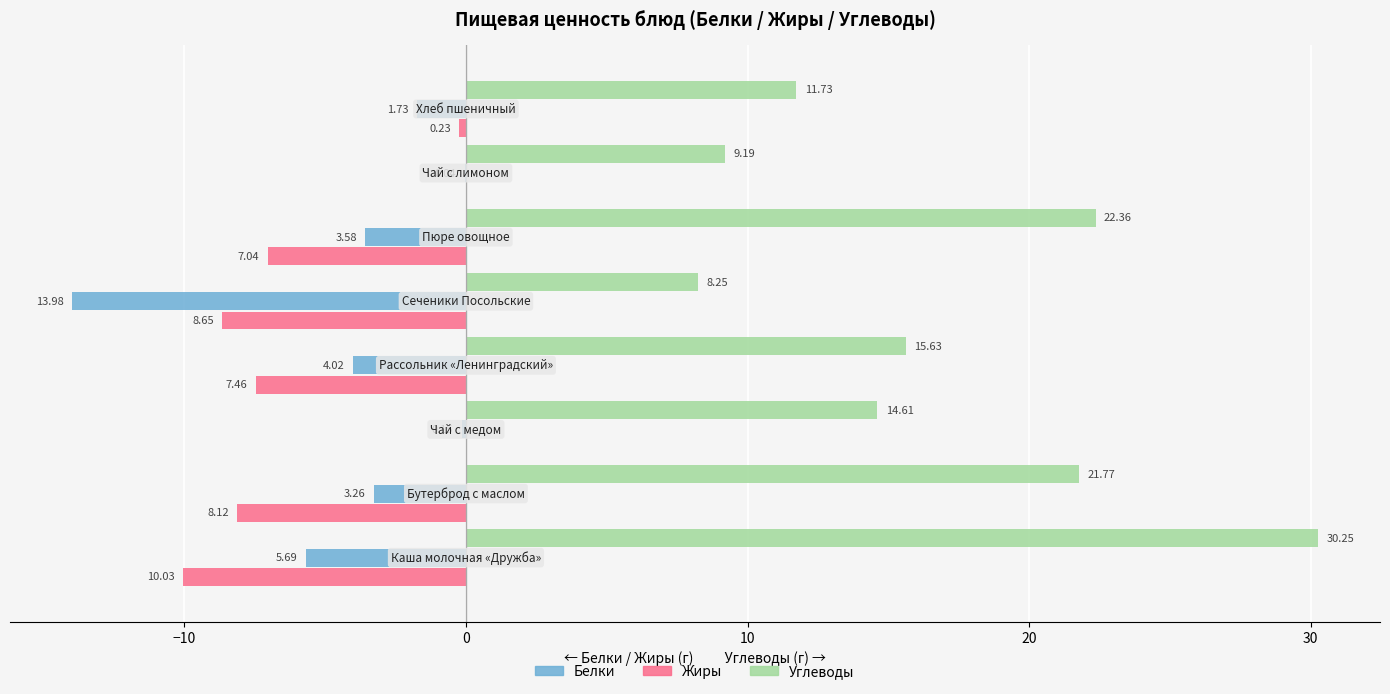

What are all the series names shown in the legend?

Белки, Жиры, Углеводы